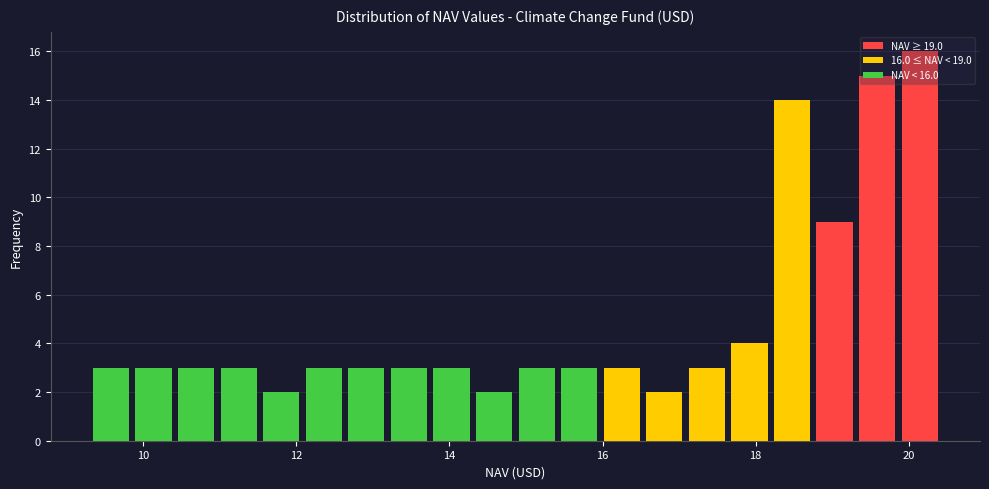

Around what value on the x-axis is the tallest bar? Give the approximate position of its centre, as read against the axis.

20.2